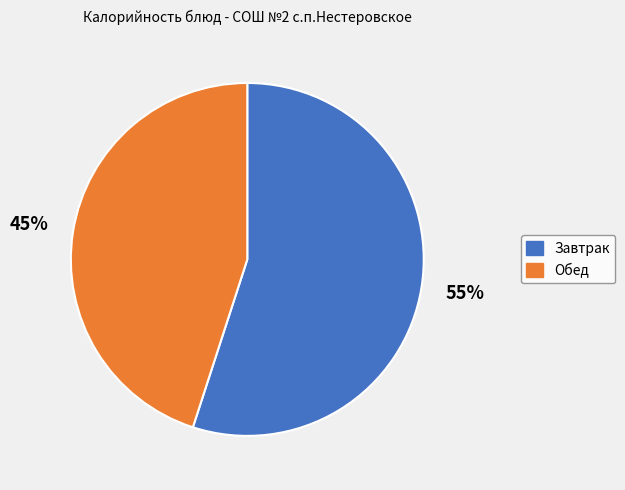

How many segments does this pie chart have?

2